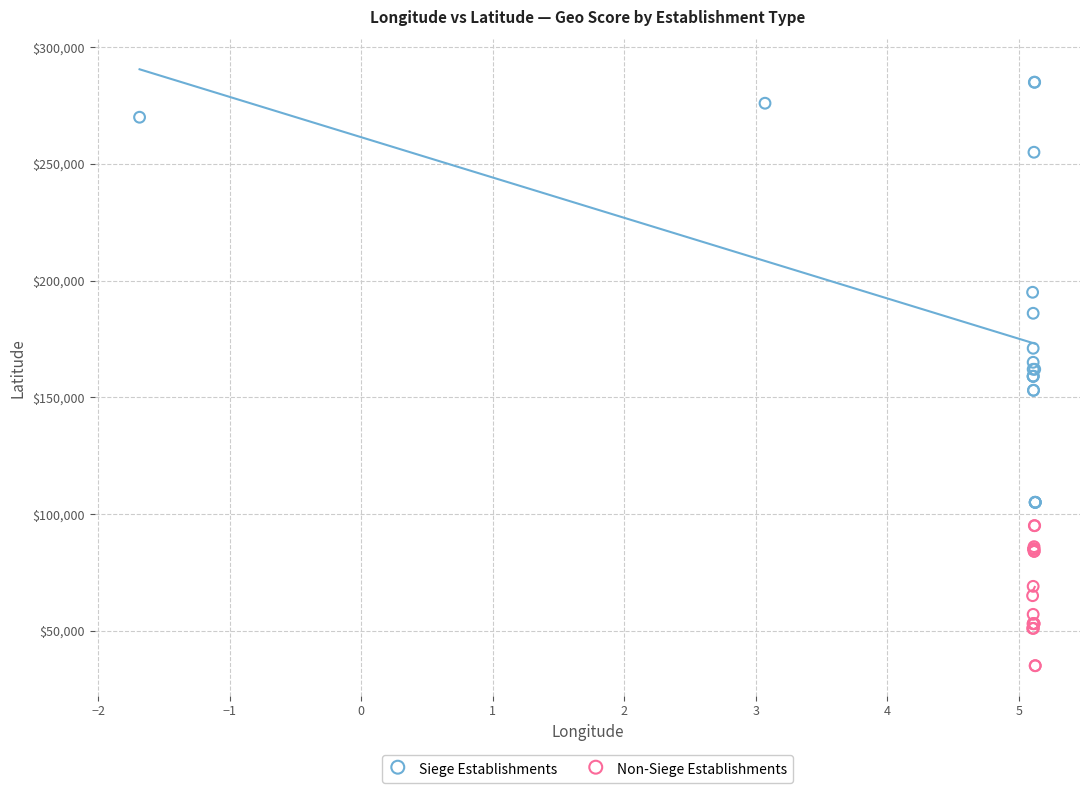

Which series has the largest Y range (max minus min)?

Siege Establishments